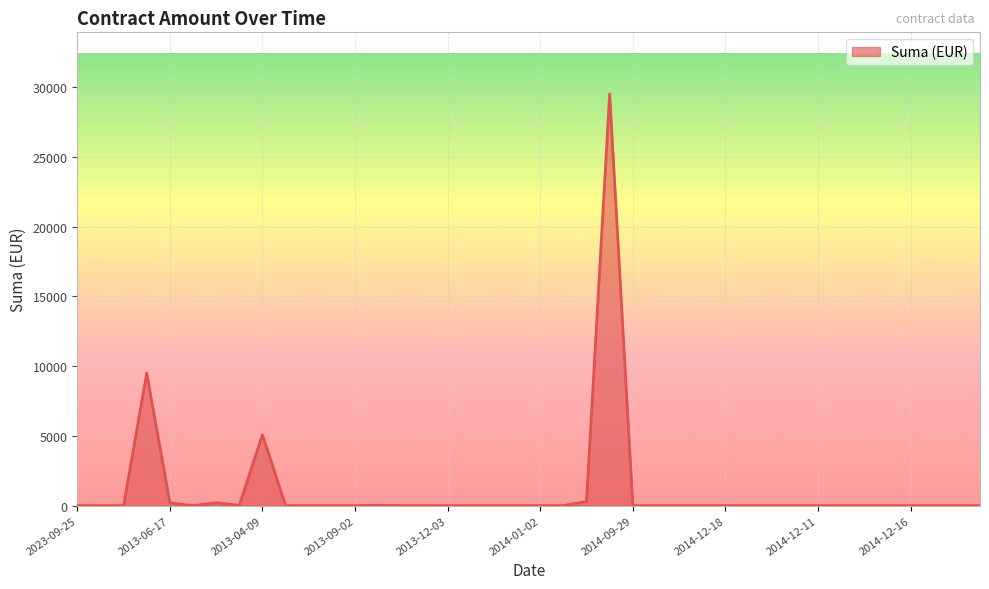

What is the maximum value shown in the chart?

29500.0